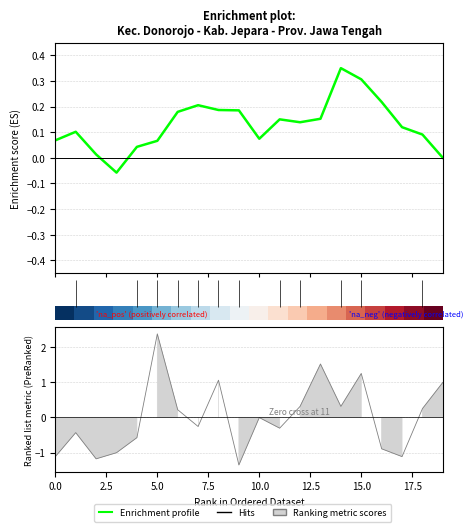

True or false: Enrichment profile has more than 0 interior local peaks.

True